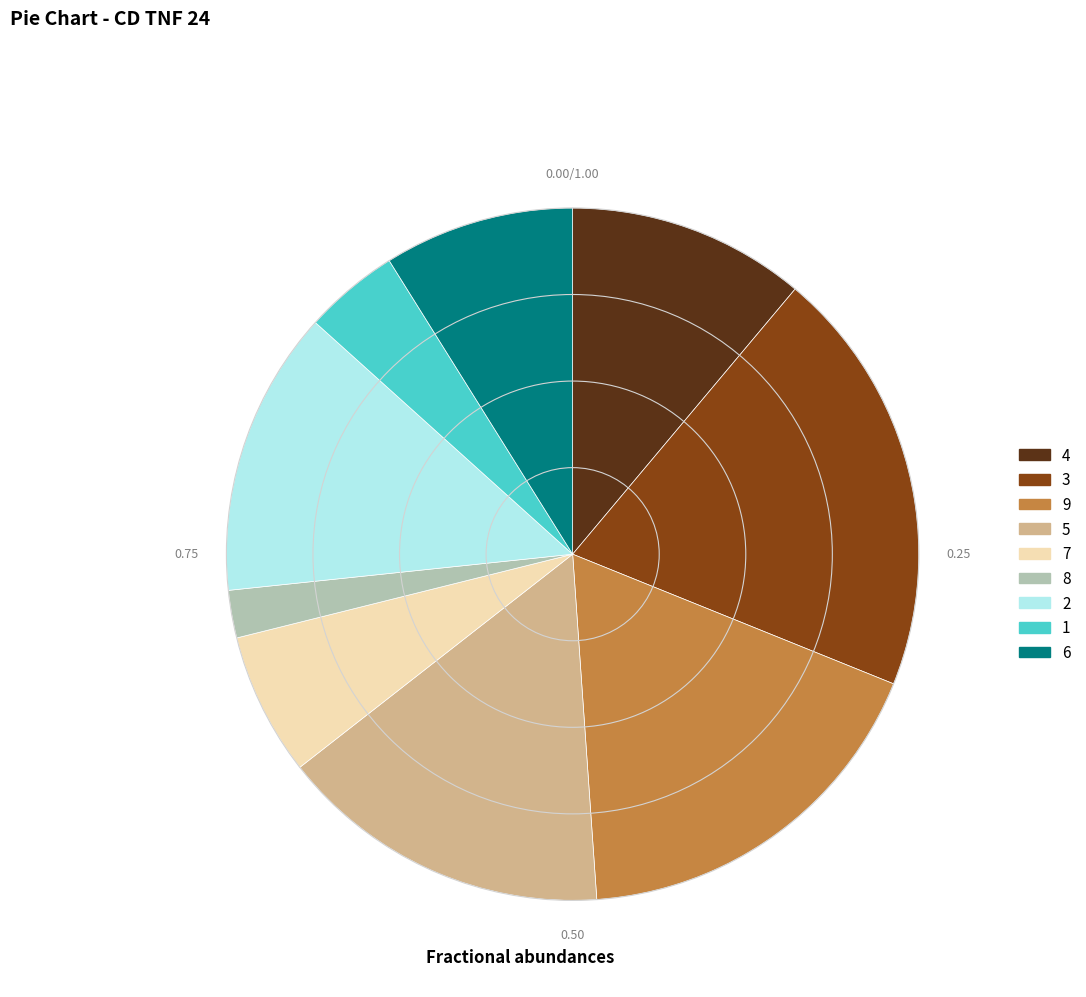

Is there a majority slice in this chart?

No